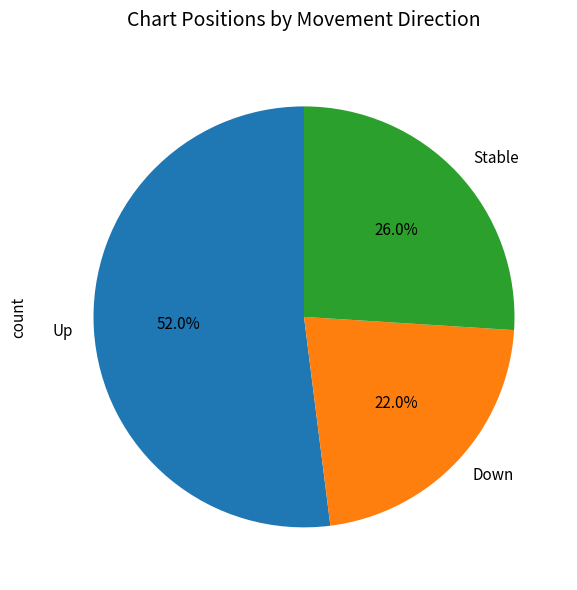

Is the sum of Down and Stable greater than half?

No